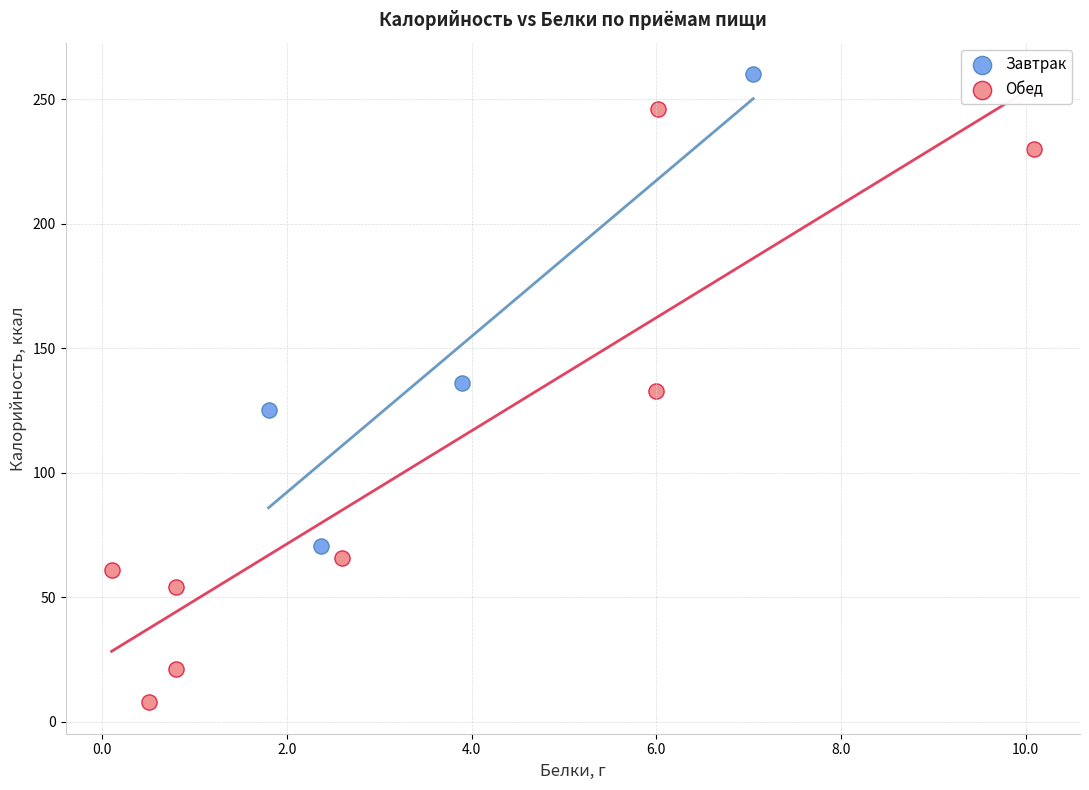

Which series reaches the maximum Y coordinate?

Завтрак